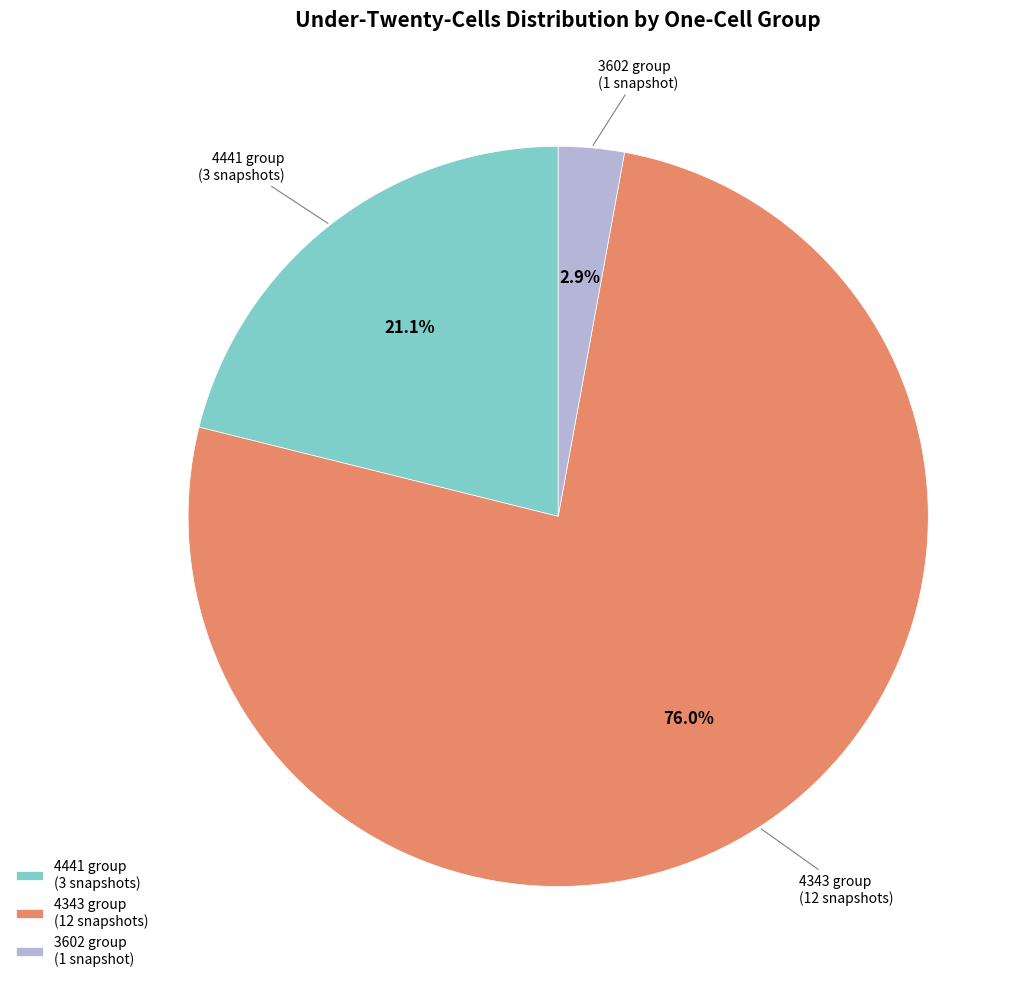

How many slices are in this pie chart?

3